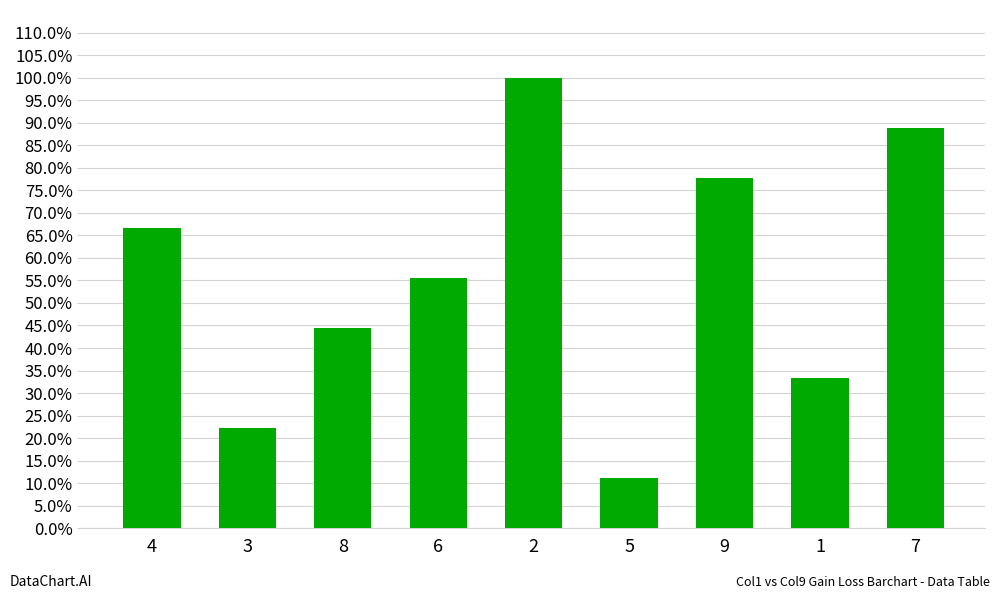

What is the label of the 8th bar from the left?

1